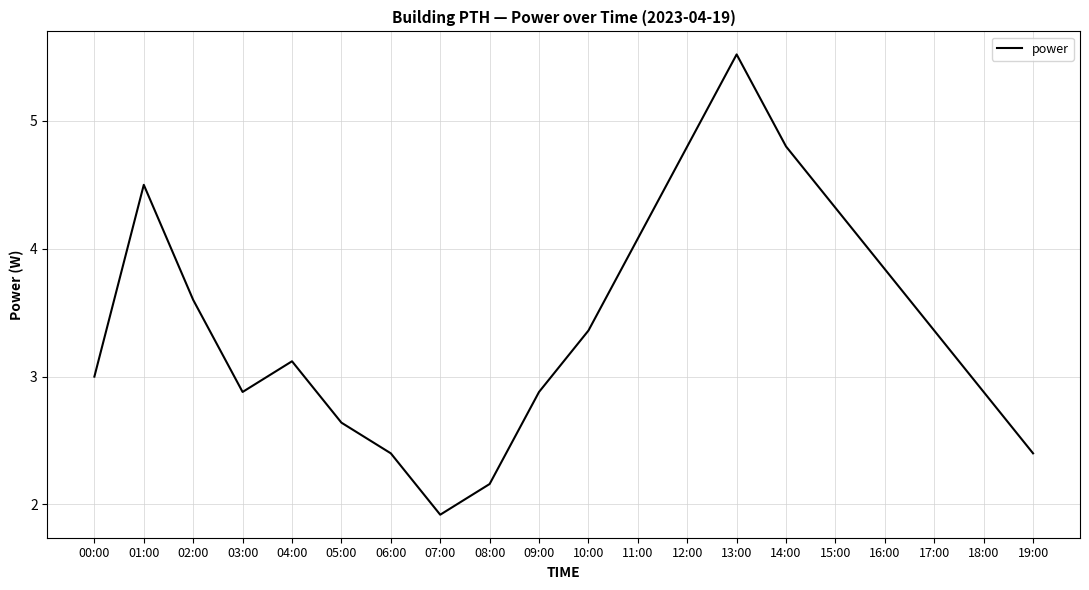

What position from the right is 11:00?

9